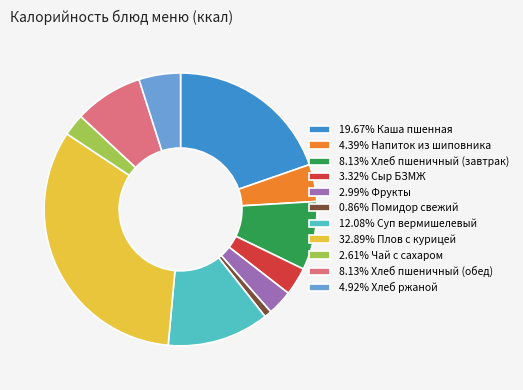

Approximately how many times larger is the value at 32.89% Плов с курицей compared to 2.61% Чай с сахаром?

12.6